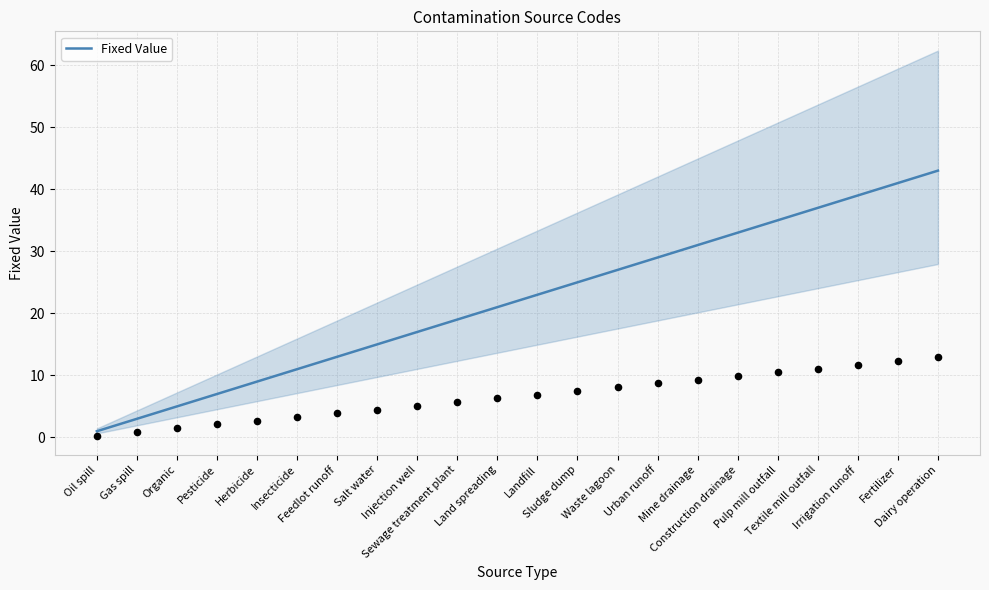

Which has a higher value, Oil spill or Feedlot runoff?

Feedlot runoff